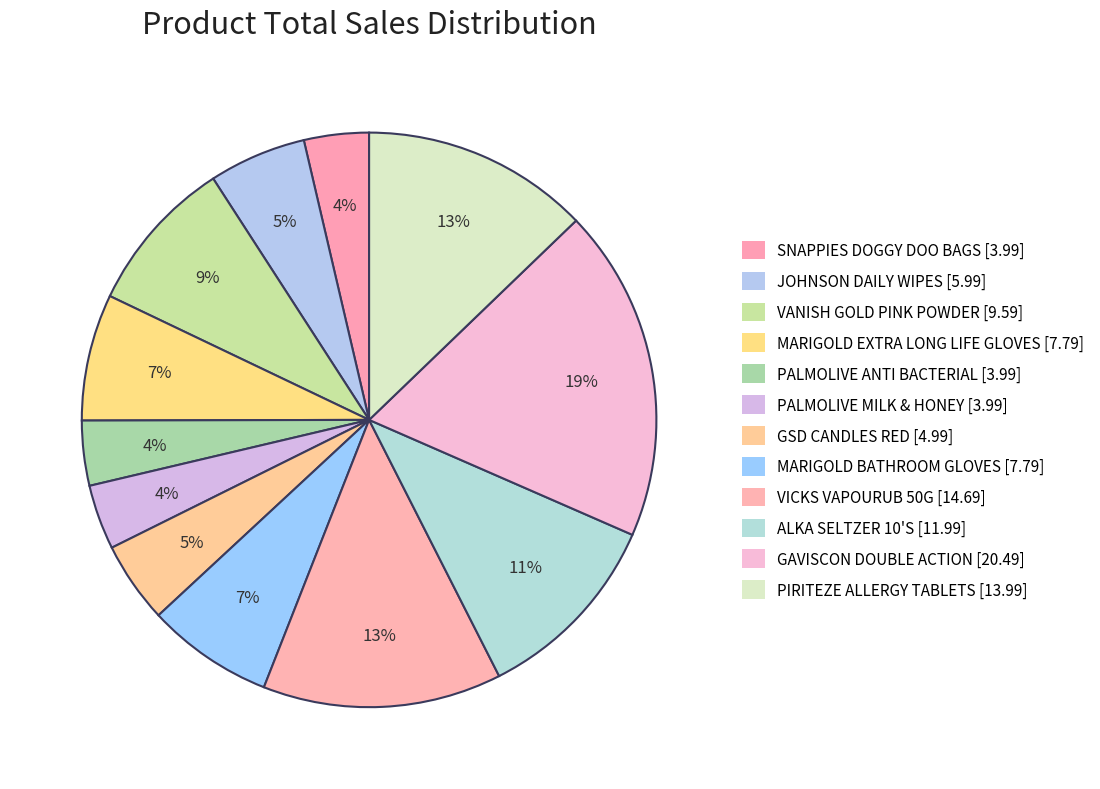

What is the total percentage of PALMOLIVE ANTI BACTERIAL and ALKA SELTZER 10'S?

14.6%